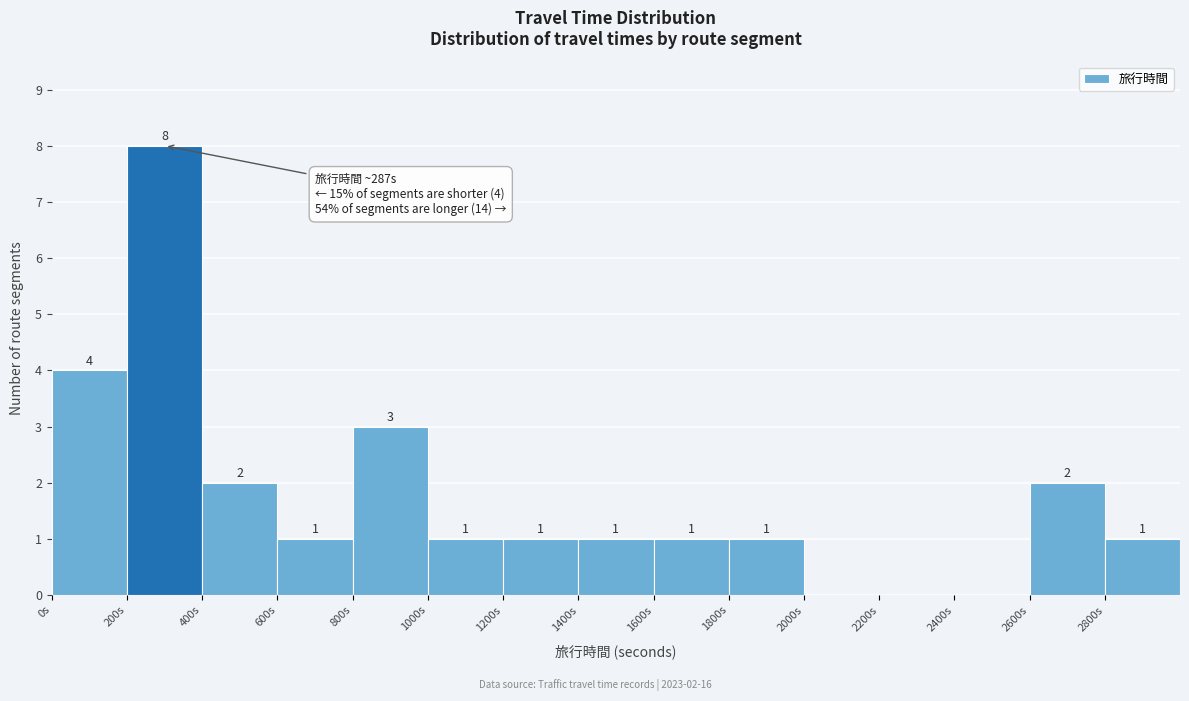

Which range on the x-axis has the tallest bar?

200 to 400